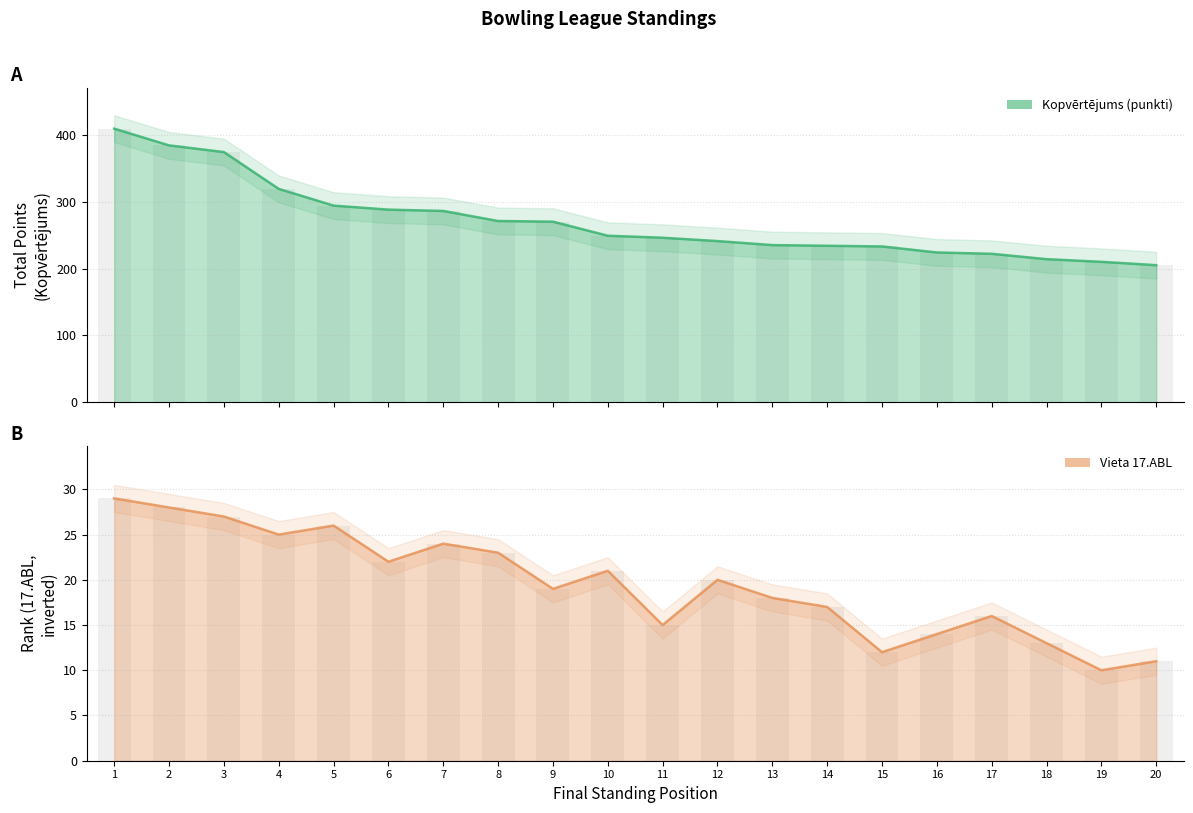

What is the difference between the Kopvērtējums (punkti) values at 4 and 9?

49